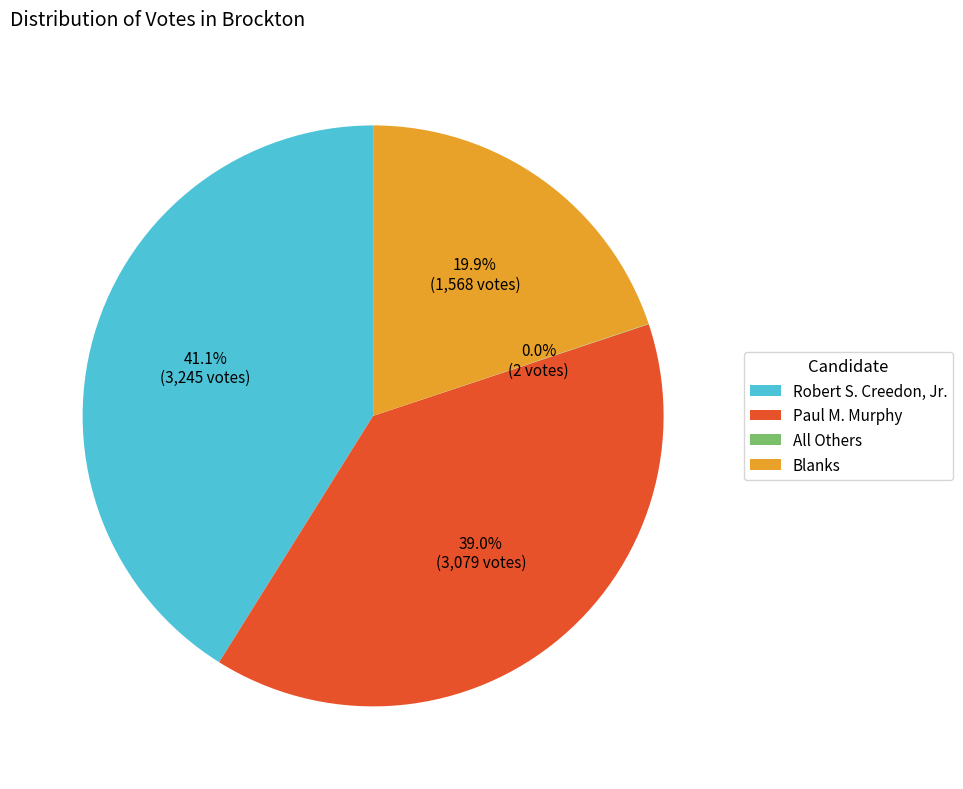

To the nearest percent, what percentage of the pie is Blanks?

20%